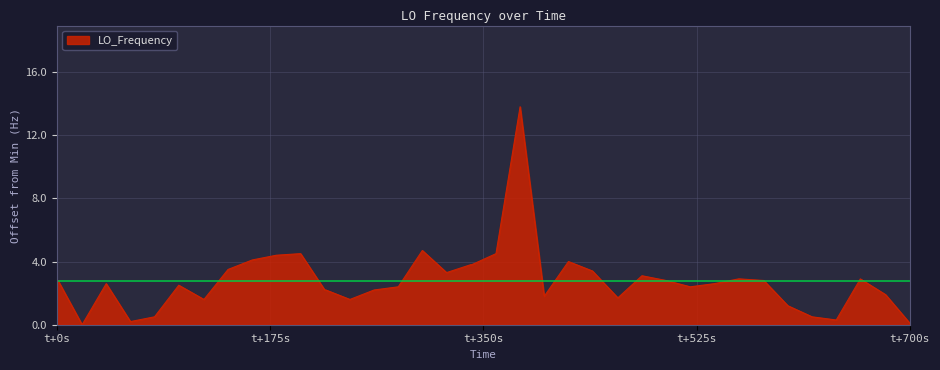

What is the maximum value shown in the chart?

13.8